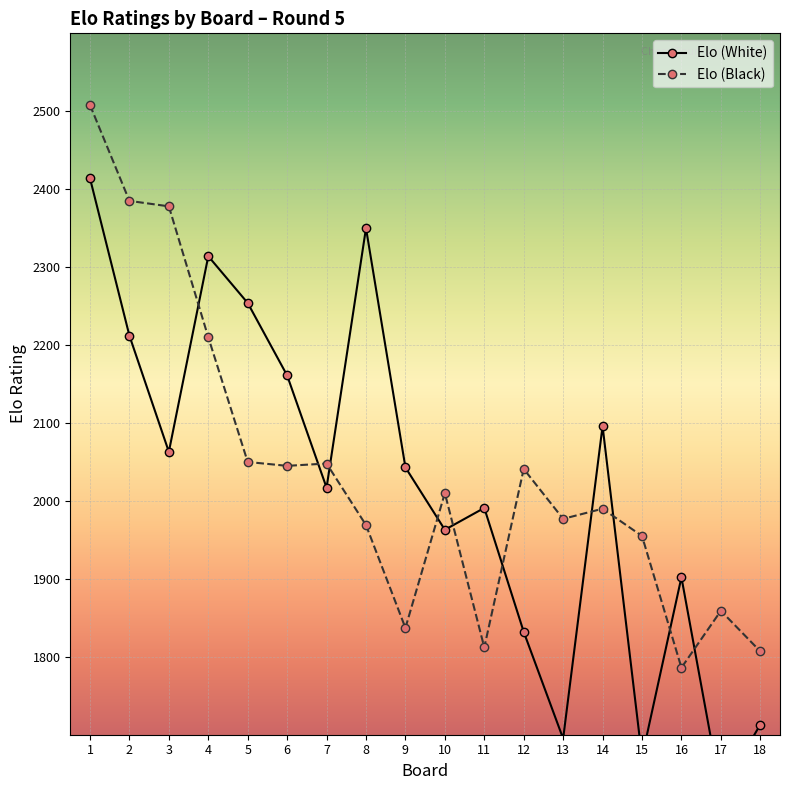

How many lines are shown in the chart?

2